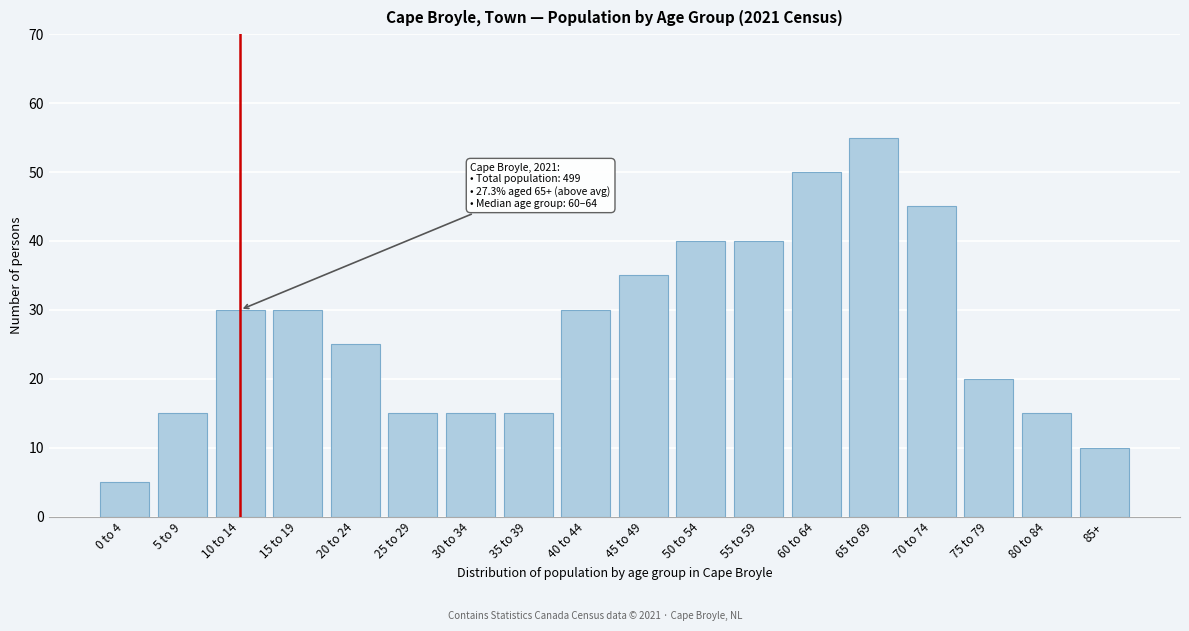

Reading left to right, list all the values displayed in this chart.

5	15	30	30	25	15	15	15	30	35	40	40	50	55	45	20	15	10